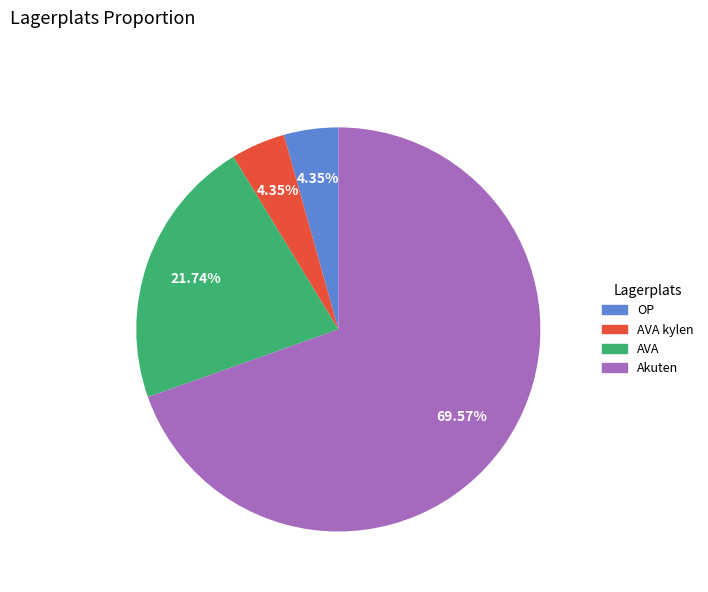

Does any single category account for the majority?

Yes